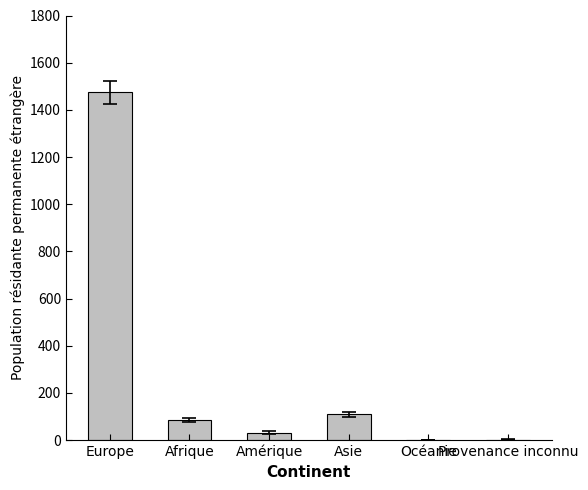

What is the sum of all values?

1702